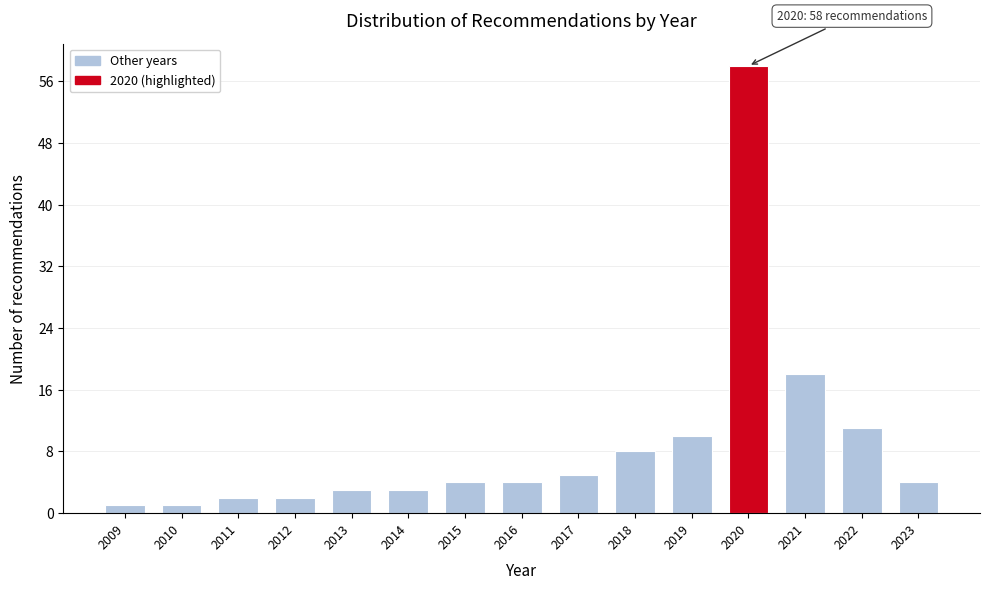

Reading right to left, transcribe all the data shown in this chart.

2023=4	2022=11	2021=18	2020=58	2019=10	2018=8	2017=5	2016=4	2015=4	2014=3	2013=3	2012=2	2011=2	2010=1	2009=1